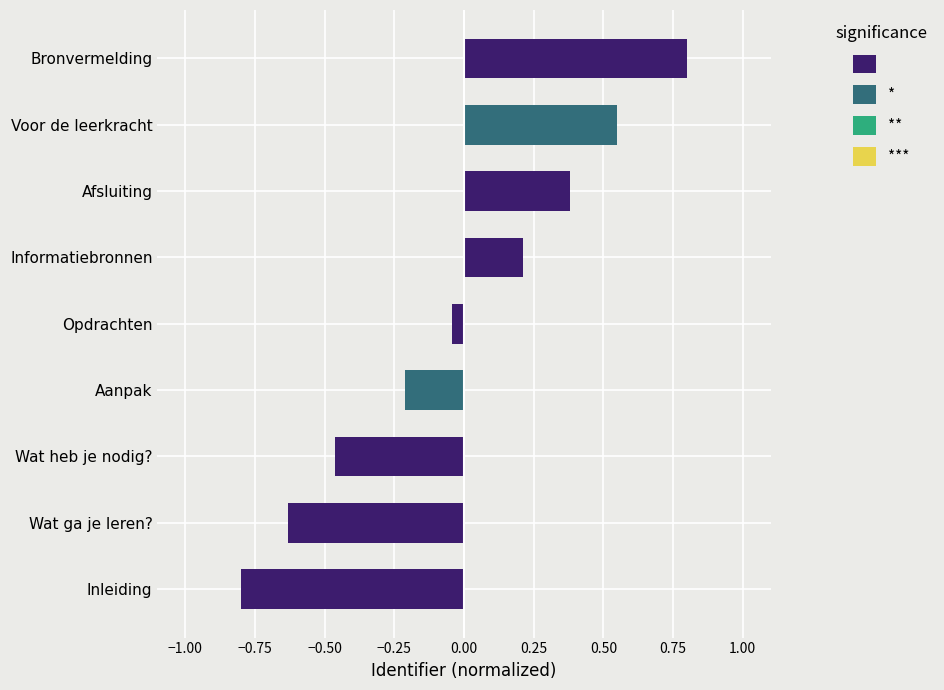

Which has a higher value, Opdrachten or Wat ga je leren??

Opdrachten